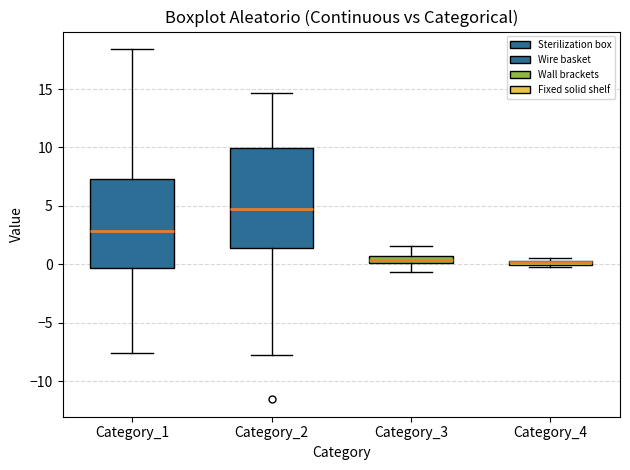

Which box is the tallest, from its lower edge to its upper edge?

Category_2